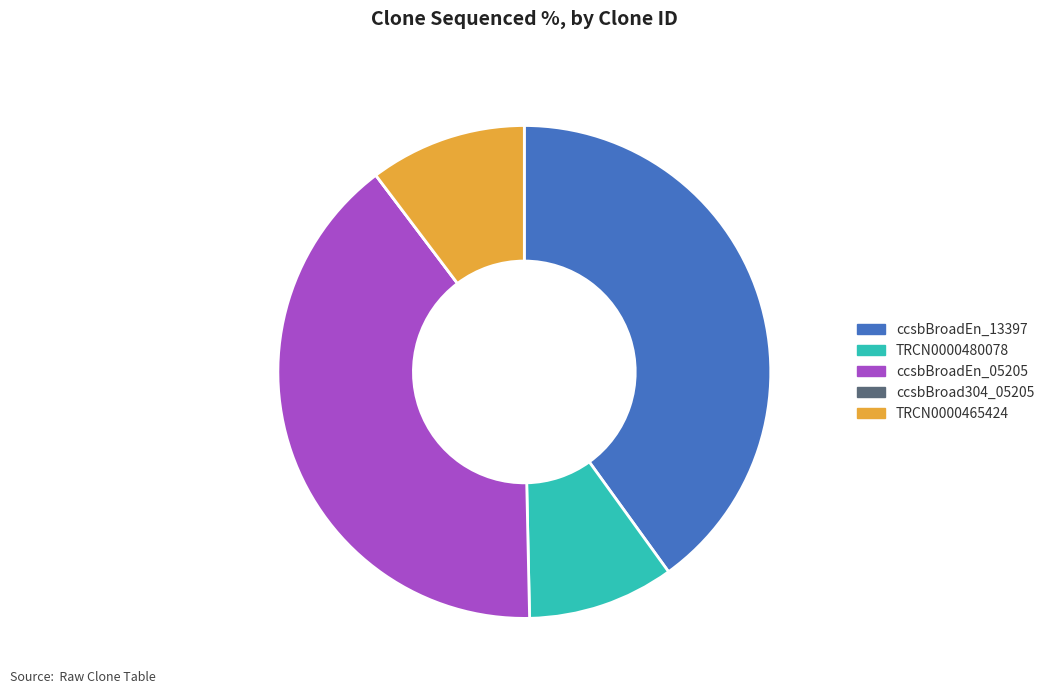

What is the ratio of the value at ccsbBroadEn_13397 to the value at TRCN0000465424?

3.9